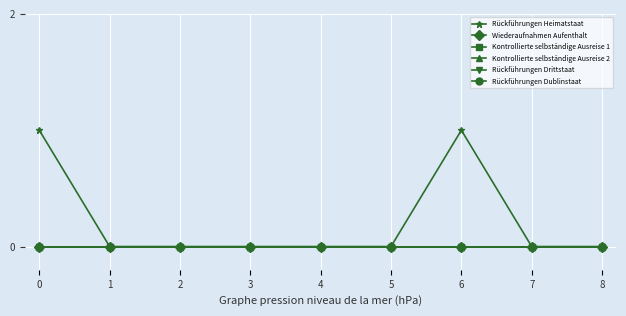

True or false: Kontrollierte selbständige Ausreise 1 and Rückführungen Drittstaat cross at least once.

False